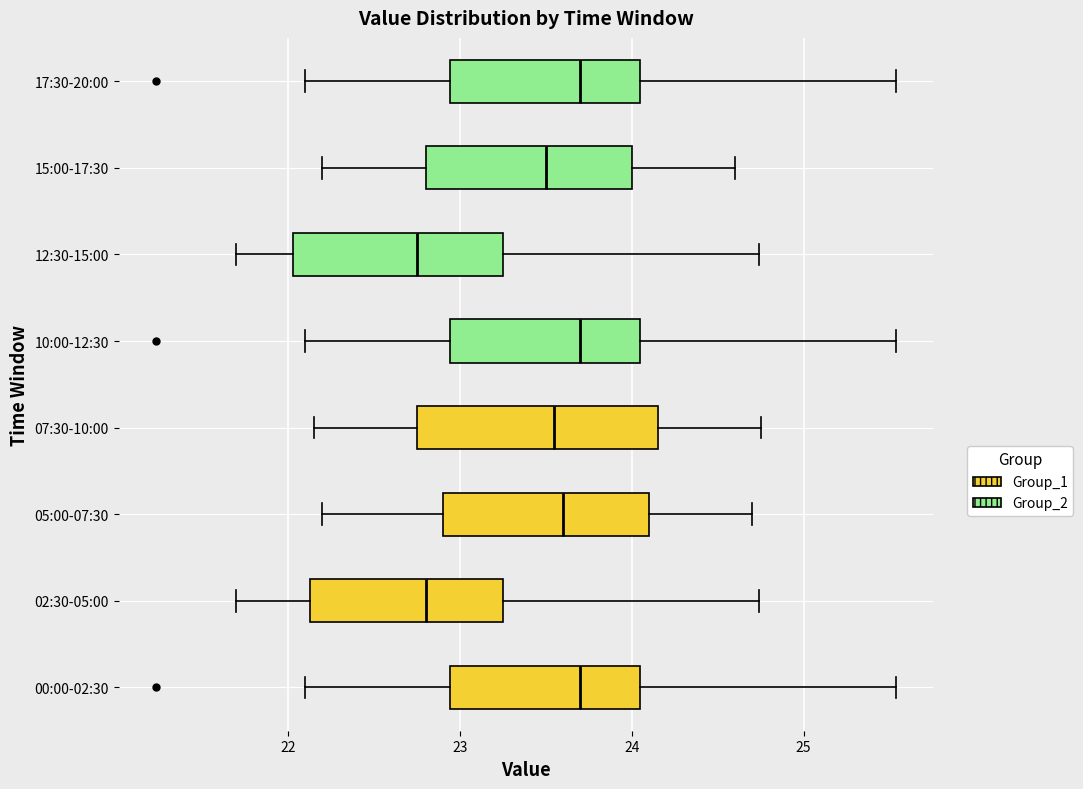

Reading bottom to top, read every box against the x-axis: the position of its median line, the range the box covers, and the ends of its whiskers. The values are not printed on the chart, so give them approximately, as read against the axis.

00:00-02:30: median 23.7, box 22.9 to 24.1, whiskers 22.1 to 25.5
02:30-05:00: median 22.8, box 22.1 to 23.3, whiskers 21.7 to 24.7
05:00-07:30: median 23.6, box 22.9 to 24.1, whiskers 22.2 to 24.7
07:30-10:00: median 23.6, box 22.8 to 24.2, whiskers 22.2 to 24.8
10:00-12:30: median 23.7, box 22.9 to 24.1, whiskers 22.1 to 25.5
12:30-15:00: median 22.8, box 22.0 to 23.3, whiskers 21.7 to 24.7
15:00-17:30: median 23.5, box 22.8 to 24.0, whiskers 22.2 to 24.6
17:30-20:00: median 23.7, box 22.9 to 24.1, whiskers 22.1 to 25.5